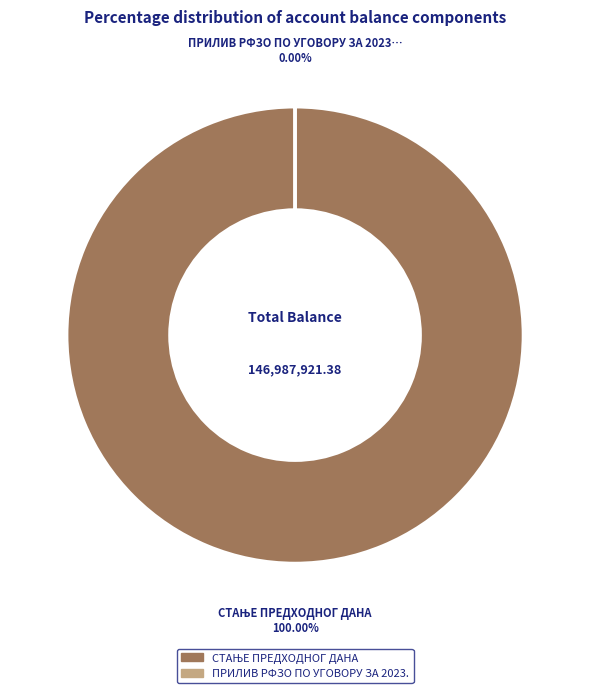

Count the number of slices in the pie.

2